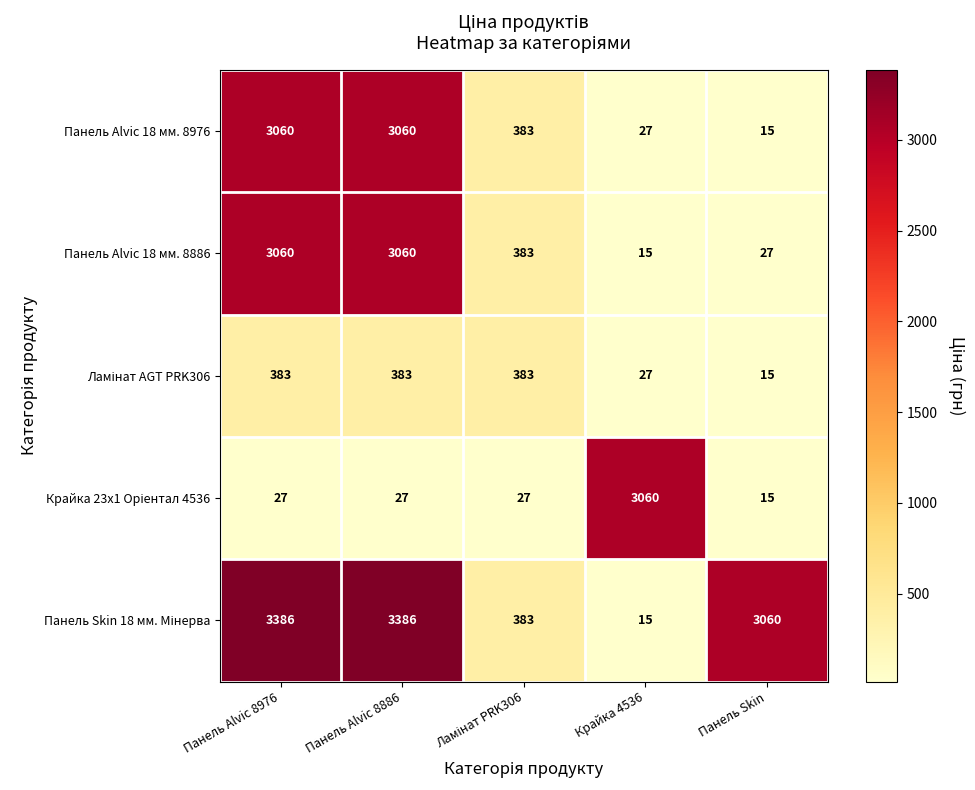

At how many categories does at least one series exceed 1106?

4